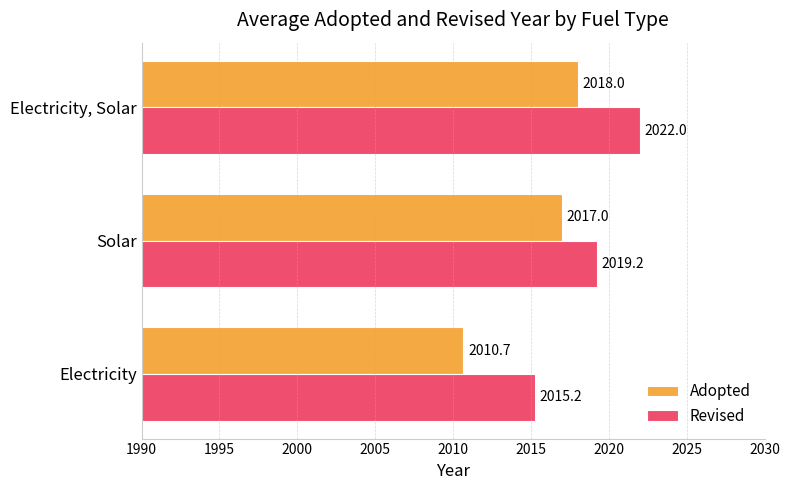

Is it true that Revised equals 2019.2 at Solar?

True